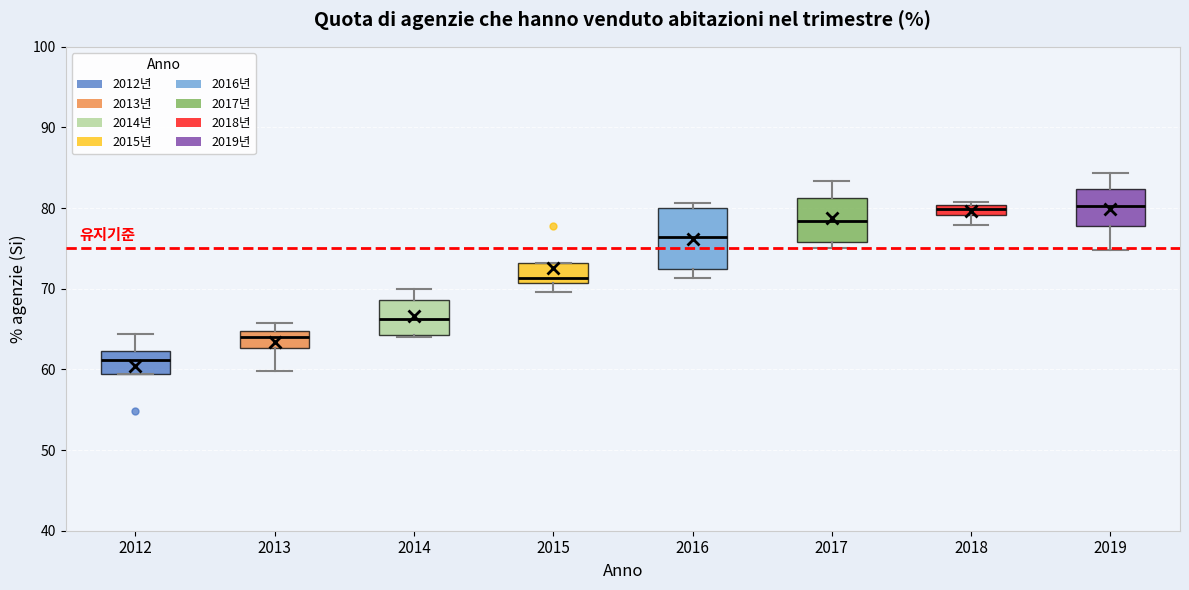

Where is the upper edge of the box at x = 2015 on the y-axis? The values are not printed on the chart, so give them approximately, as read against the axis.

73